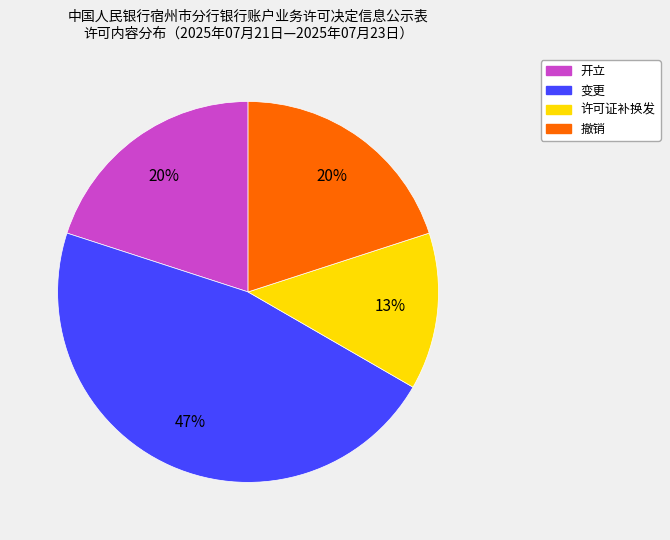

Is 撤销 the majority of the pie?

No